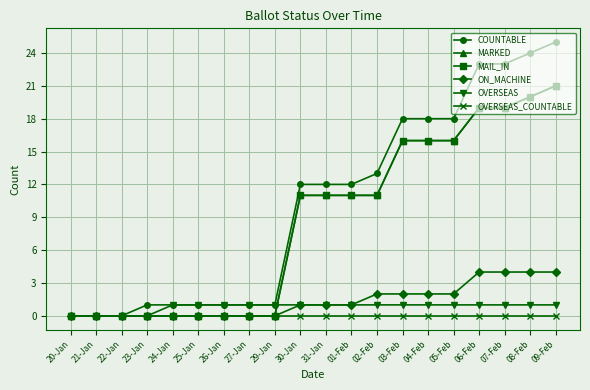

Reading right to left, what are all the values shown in this chart?

COUNTABLE: 25	24	23	23	18	18	18	13	12	12	12	1	1	1	1	1	1	0	0	0
MARKED: 21	20	19	19	16	16	16	11	11	11	11	0	0	0	0	0	0	0	0	0
MAIL_IN: 21	20	19	19	16	16	16	11	11	11	11	0	0	0	0	0	0	0	0	0
ON_MACHINE: 4	4	4	4	2	2	2	2	1	1	1	0	0	0	0	0	0	0	0	0
OVERSEAS: 1	1	1	1	1	1	1	1	1	1	1	1	1	1	1	1	0	0	0	0
OVERSEAS_COUNTABLE: 0	0	0	0	0	0	0	0	0	0	0	0	0	0	0	0	0	0	0	0